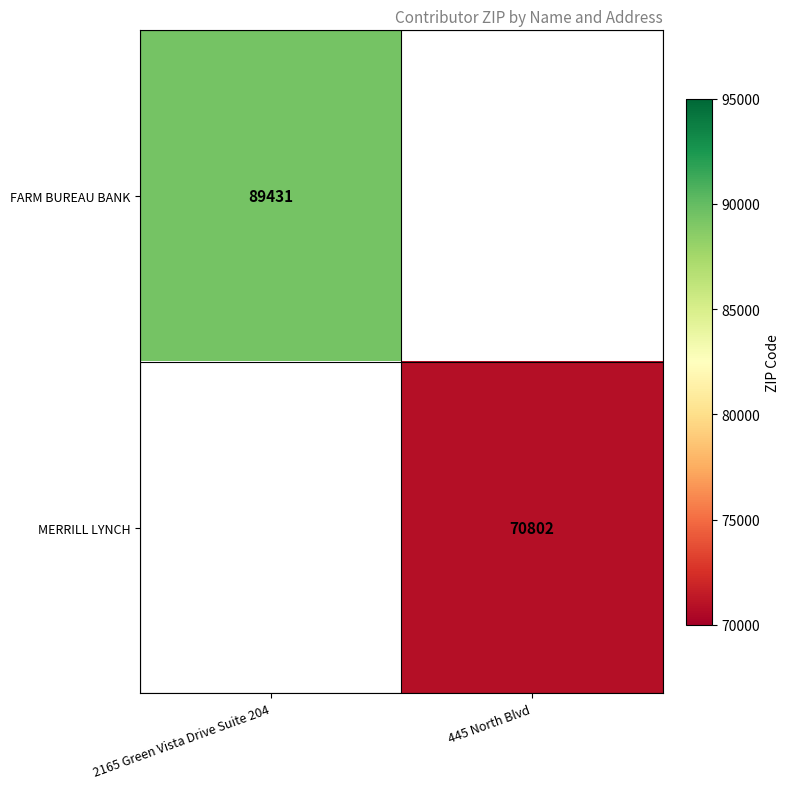

How many categories are shown in the chart?

2